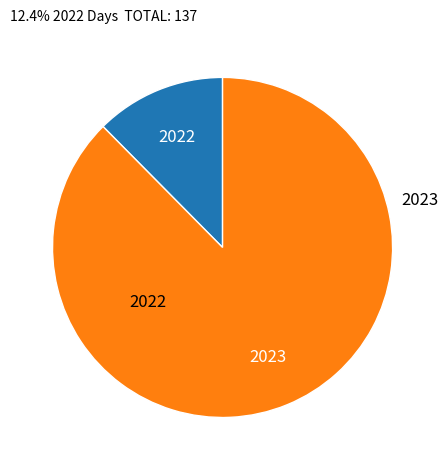

Between 2023 and 2022, which is larger?

2023